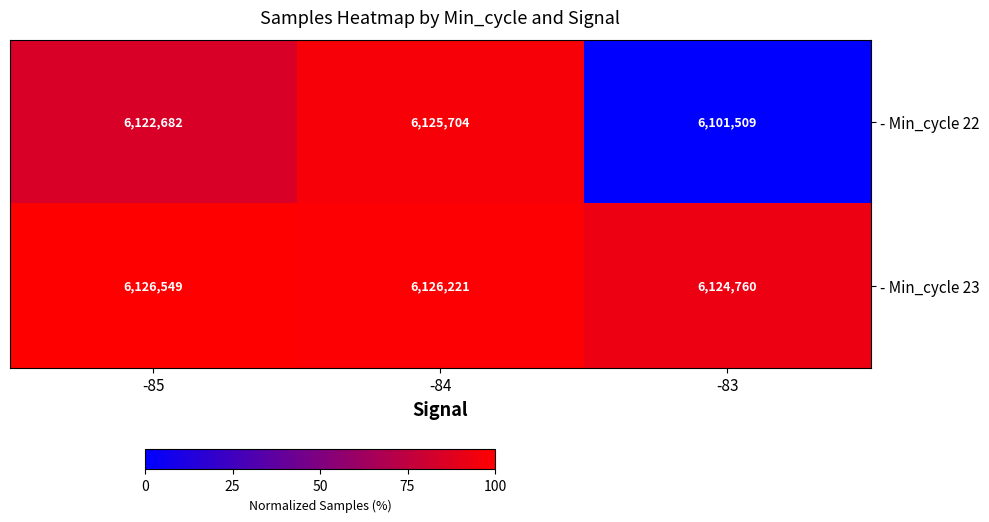

Rank the series at -85 from lowest to highest value.

- Min_cycle 22, - Min_cycle 23